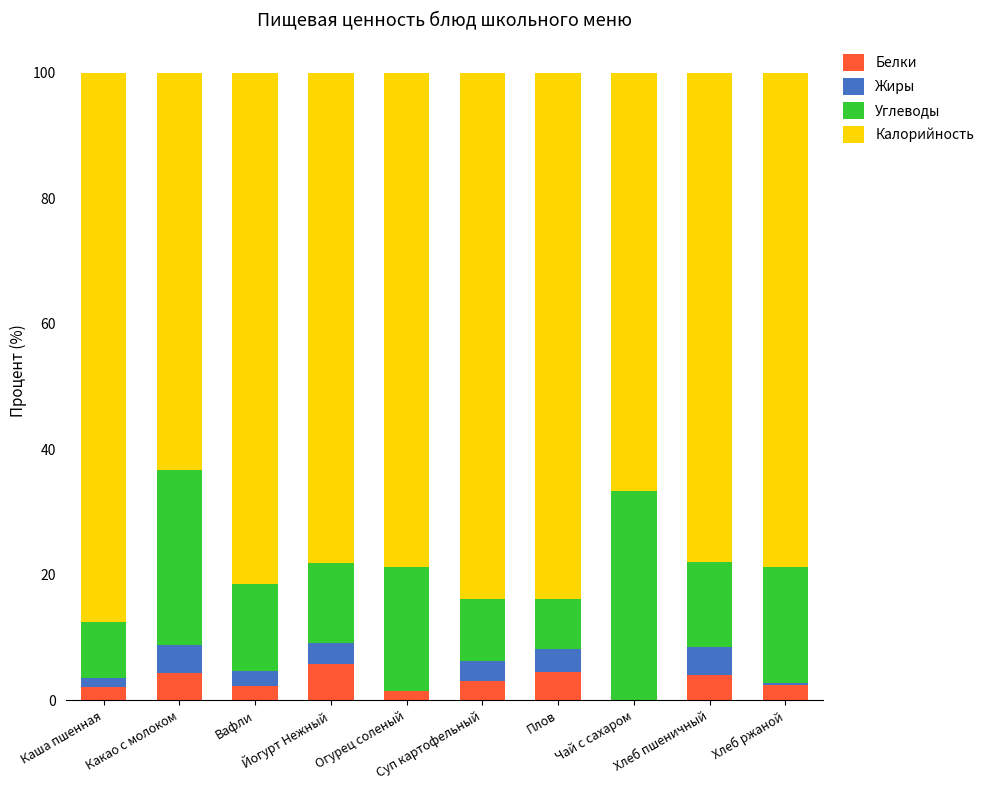

What is the maximum value for Белки?

5.7